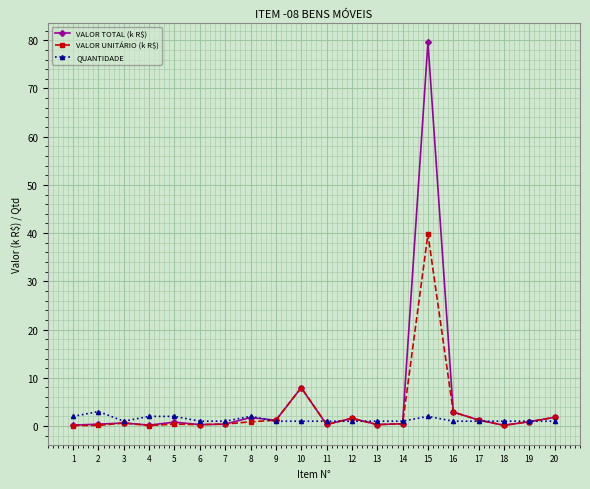

Which series has the widest spread of values?

VALOR TOTAL (k R$)